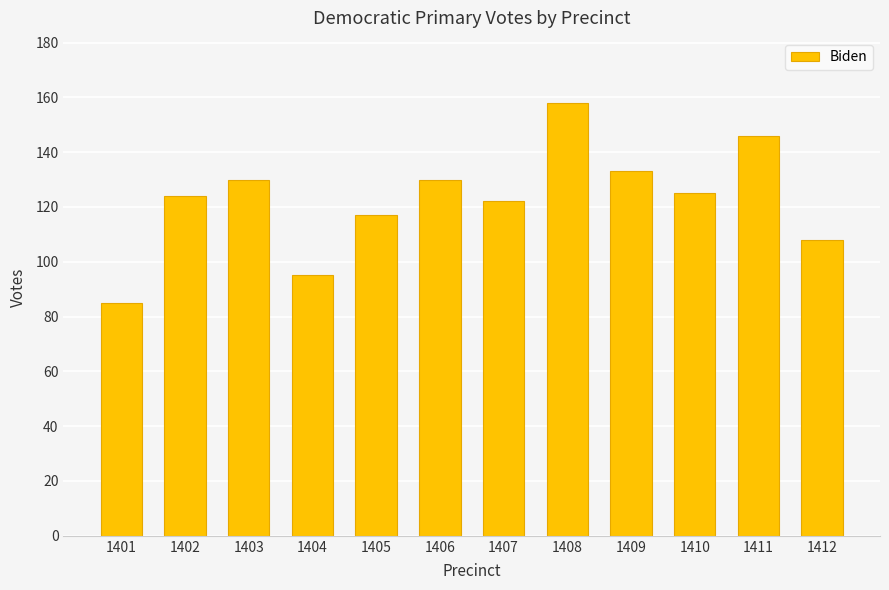

What is the sum of all values?

1473